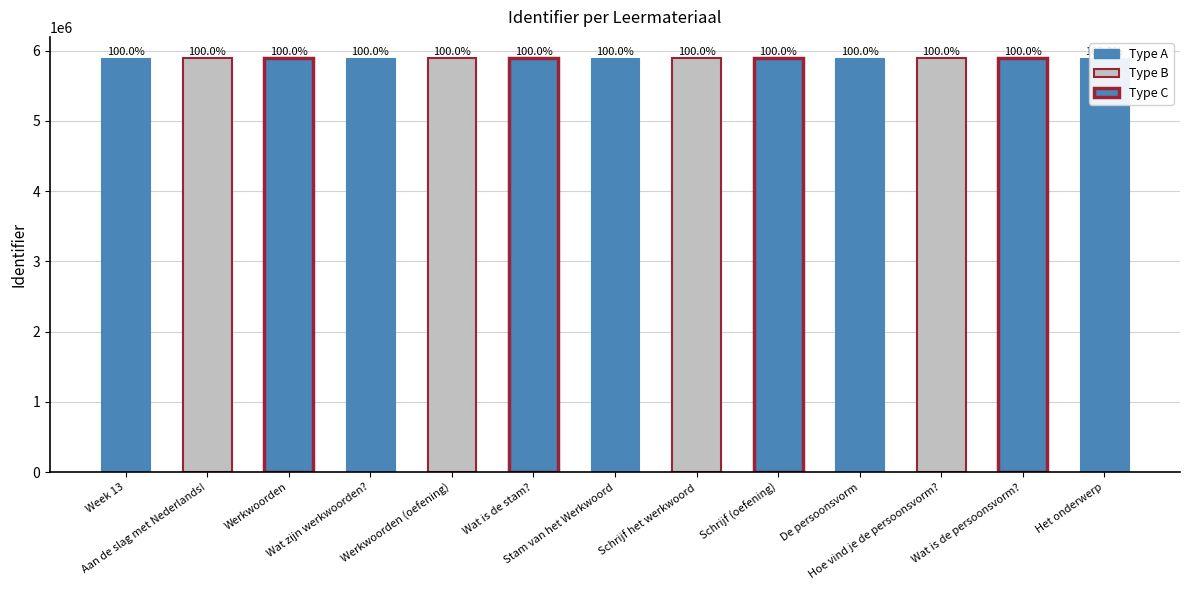

At which label does the data first exceed 5898589?

Werkwoorden (oefening)